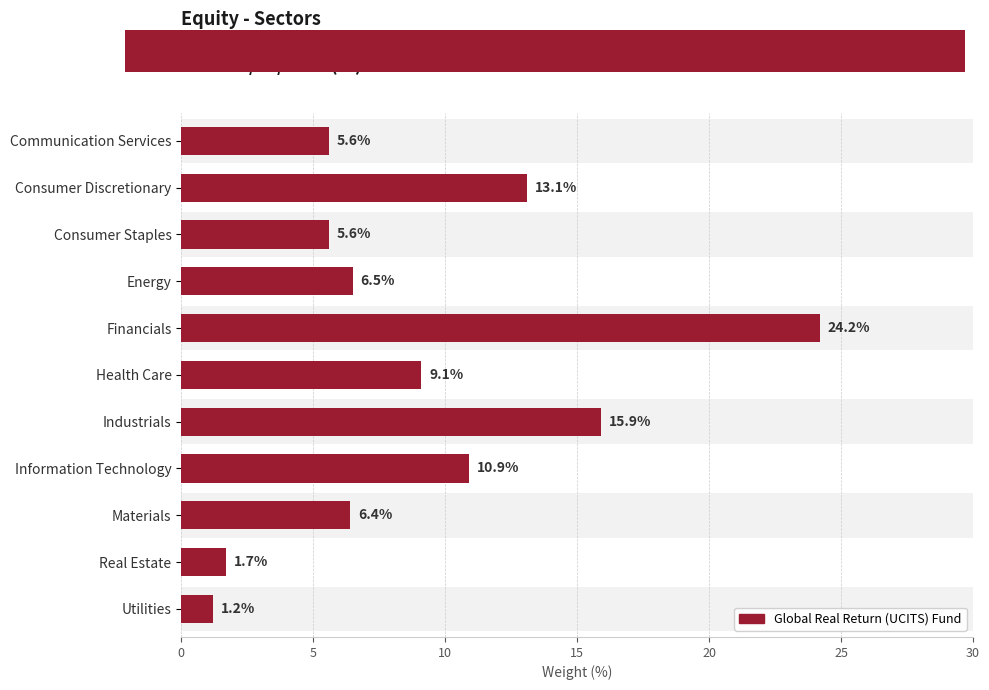

What is the greatest value displayed?

24.2